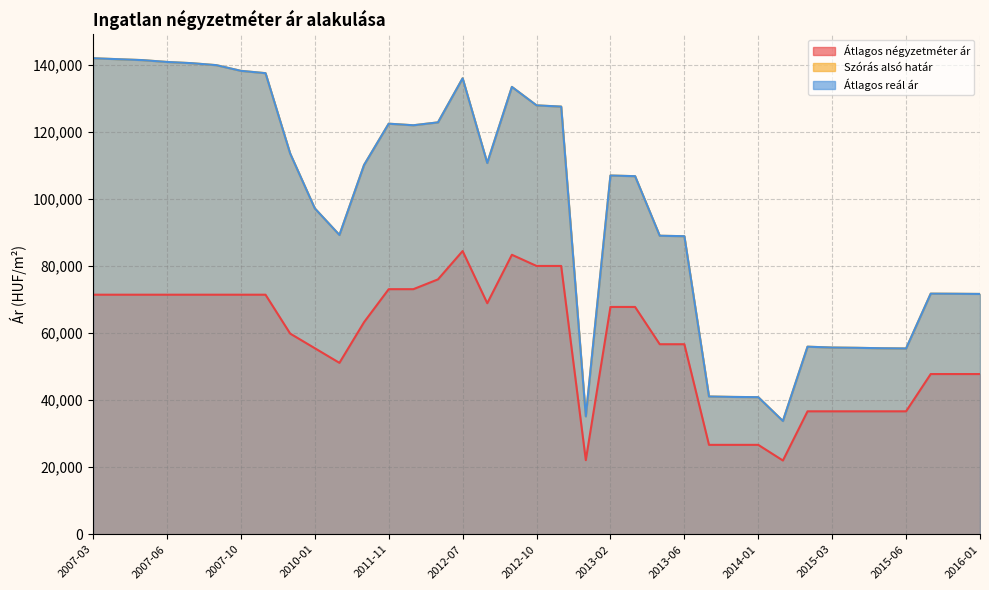

How many lines are shown in the chart?

3